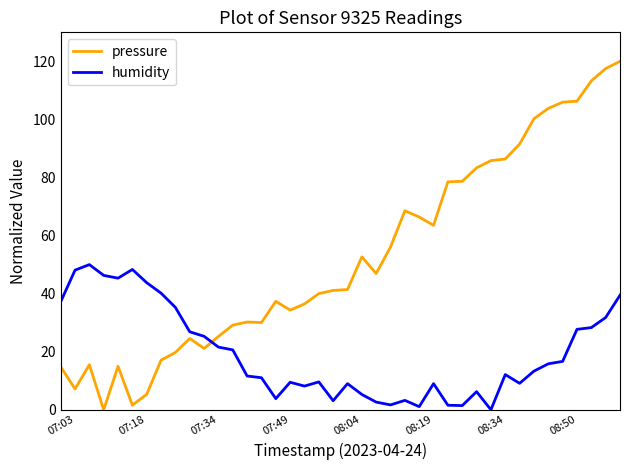

Which series has the largest range (max minus min)?

pressure